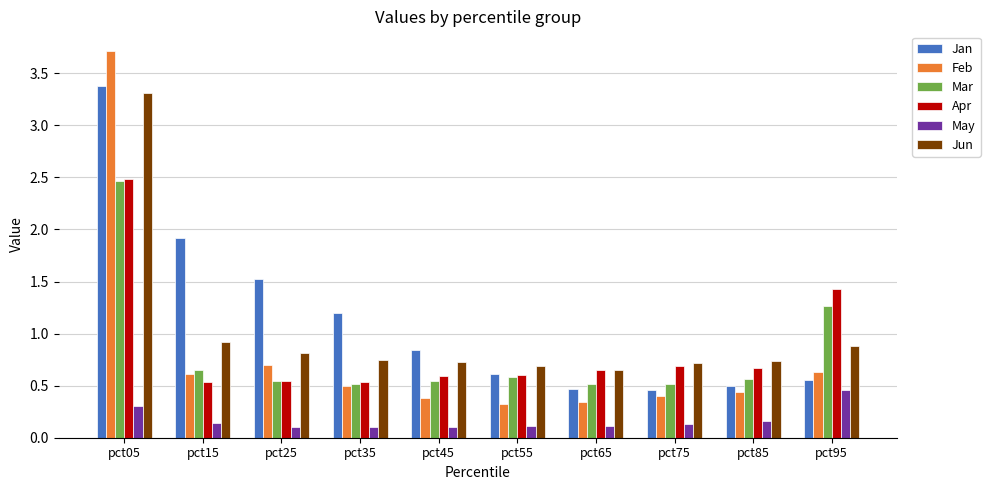

How many bars are there in each group?

6